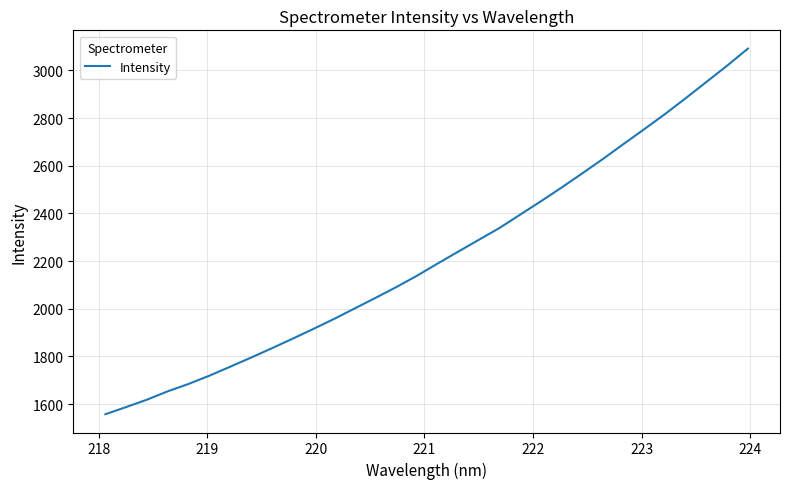

What is the minimum value shown in the chart?

1557.4